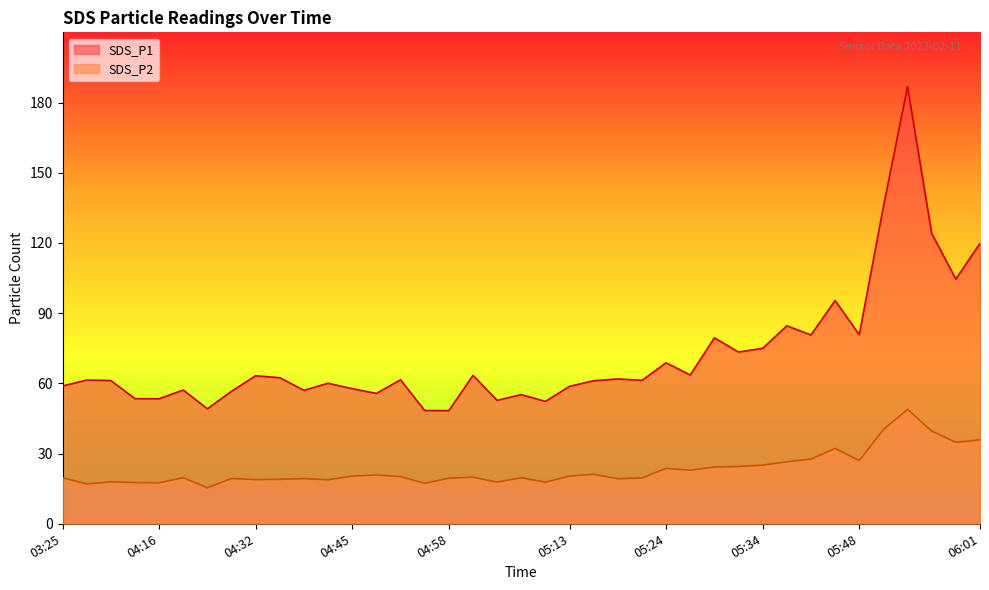

The value of SDS_P1 at 05:51 is 213.1. True or false?

False